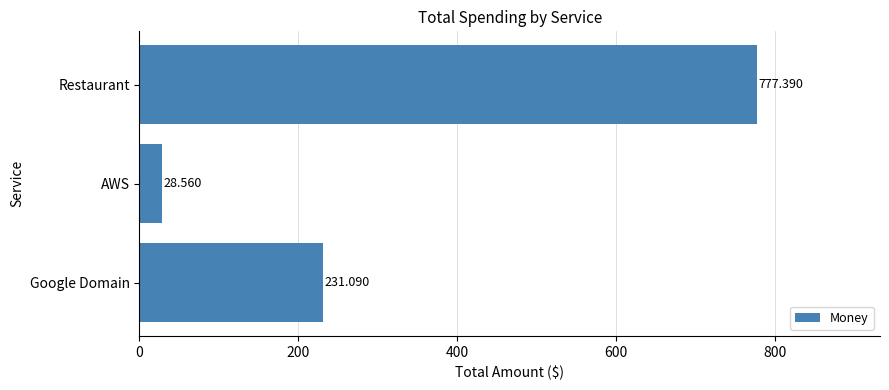

Which category has the highest value across all series?

Restaurant